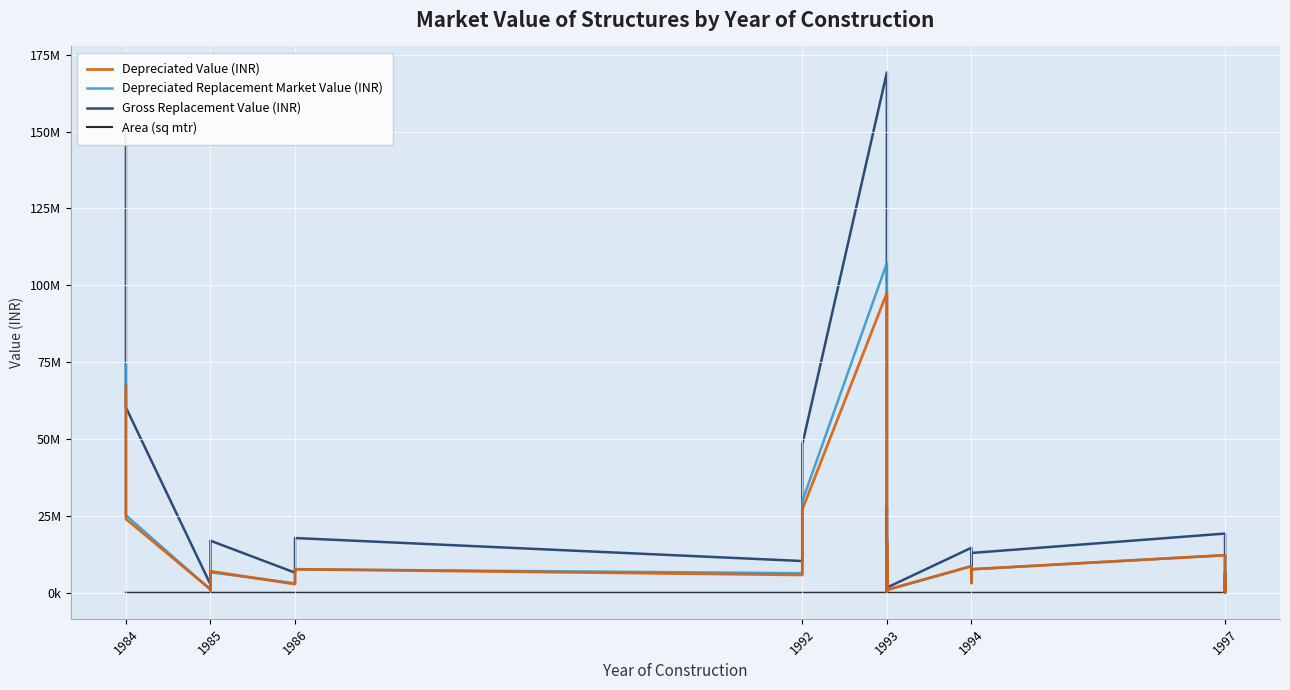

Reading left to right, extract all data points from this chart.

Depreciated Value (INR): 67259570.5	24010672.9	1123428.2	1747555.0	842571.2	5650175.4	5650175.4	7017280.5	2817354.0	7659134.3	5802570.1	27084342.1	97502536.0	7860048.9	734138.5	1064849.0	1064849.0	2998312.5	16186338.8	4880944.0	397495.5	10262417.9	1823288.7	446519.7	1488399.0	976761.8	8651260.0	4391512.2	3180463.6	7653917.4	12226276.6	2305441.1	0.0	2100513.0	645523.5	1147597.3	3823875.5	777907.1
Depreciated Replacement Market Value (INR): 73985527.5	25211206.6	1011085.4	1572799.5	758314.1	5650175.4	5650175.4	6666416.5	3099089.3	7659134.3	6382827.1	29792776.3	107252789.6	7860048.9	807552.4	1171333.9	1171333.9	3298143.8	16186338.8	4636896.8	377620.8	9749297.0	1640959.9	401867.7	1339559.1	879085.6	8651260.0	4391512.2	3498510.0	7653917.4	12226276.6	2305441.1	26161.7	2100513.0	613247.3	1032837.6	3441487.9	777907.1
Gross Replacement Value (INR): 151275850.6	60277840.0	2712502.8	4219448.8	2034377.1	13642274.5	13642274.5	16943132.1	6551985.9	17811940.3	10333344.0	48232390.1	169230035.8	13642274.5	1470951.5	2133577.2	2133577.2	6007547.9	28093779.0	8471598.3	689912.2	17811940.3	3164586.6	775000.8	2583336.0	1695314.2	14644059.9	7433549.3	9493921.3	12955849.8	19265648.0	3632816.2	523233.2	3309899.2	1017188.6	1808335.2	6329173.2	1225792.9
Area (sq mtr): 7027.0	2240.0	126.0	196.0	126.0	844.9	844.9	1049.4	405.8	1103.2	480.0	2240.5	7861.0	844.9	113.9	165.2	165.2	372.1	1450.0	524.7	21.4	1103.2	147.0	48.0	160.0	105.0	907.0	460.4	588.0	802.4	1193.2	225.0	48.6	205.0	63.0	84.0	294.0	75.9